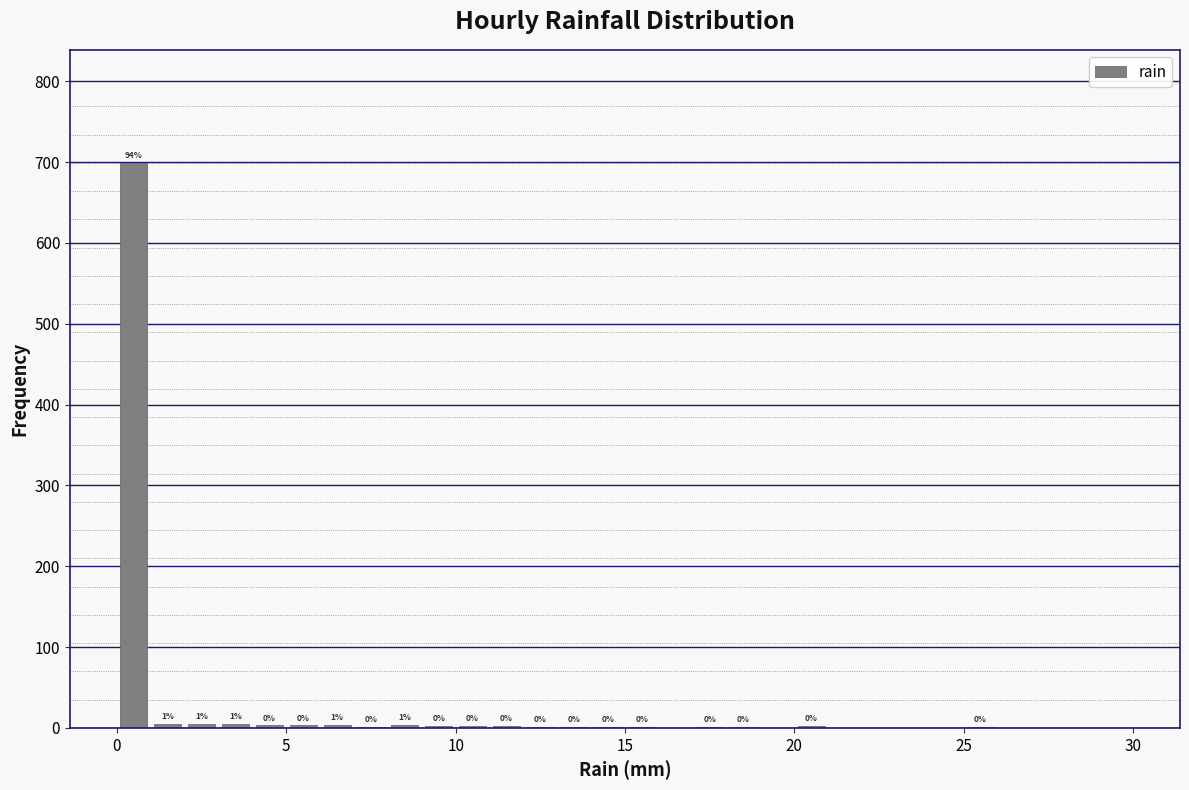

Around what value on the x-axis is the tallest bar? Give the approximate position of its centre, as read against the axis.

0.5